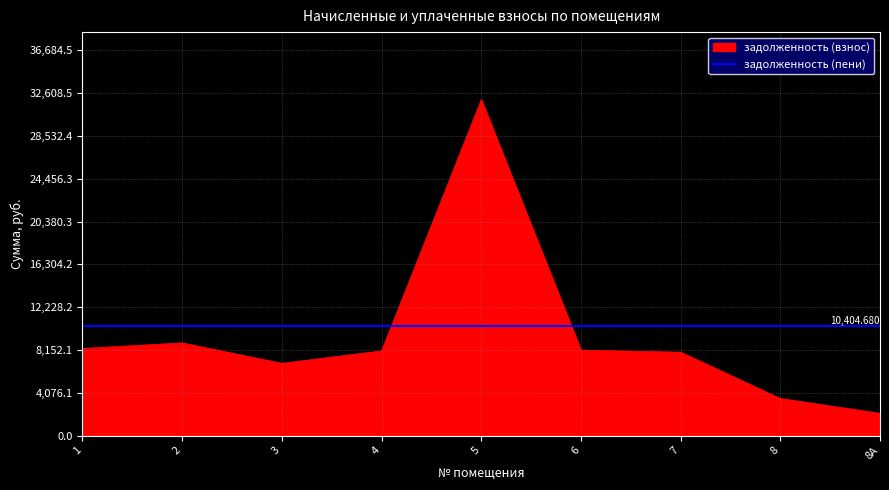

What is the difference between the maximum and minimum values in the задолженность (взнос) series?

29882.2